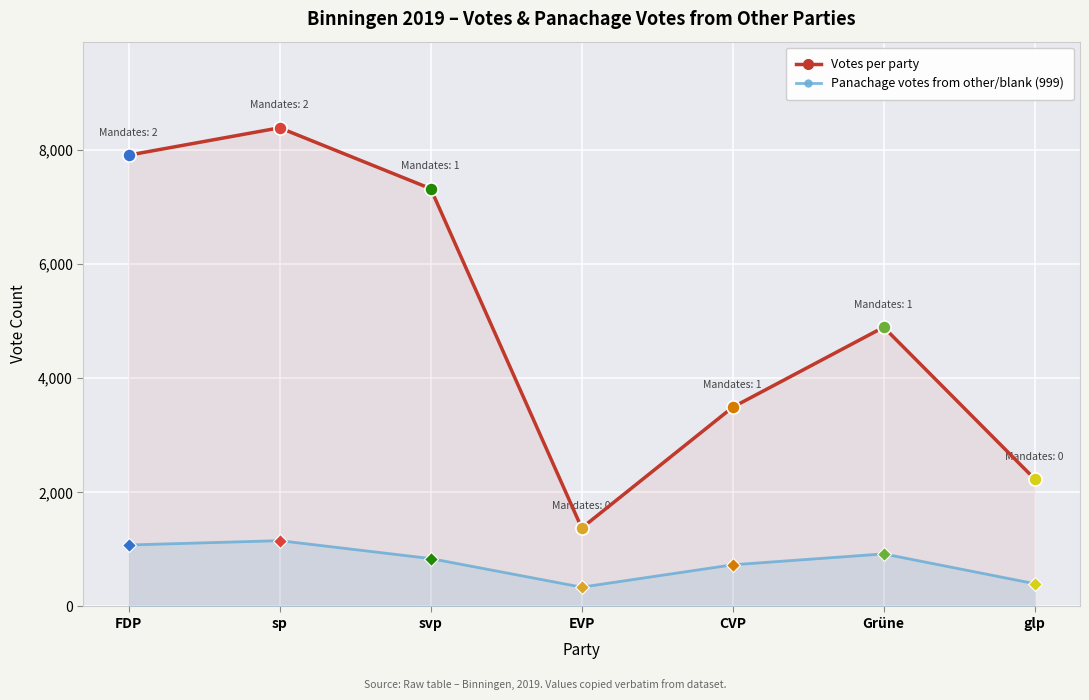

At how many categories does at least one series exceed 2667?

5